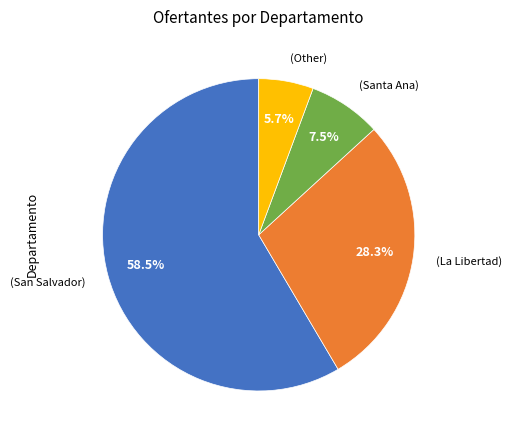

How many segments does this pie chart have?

4